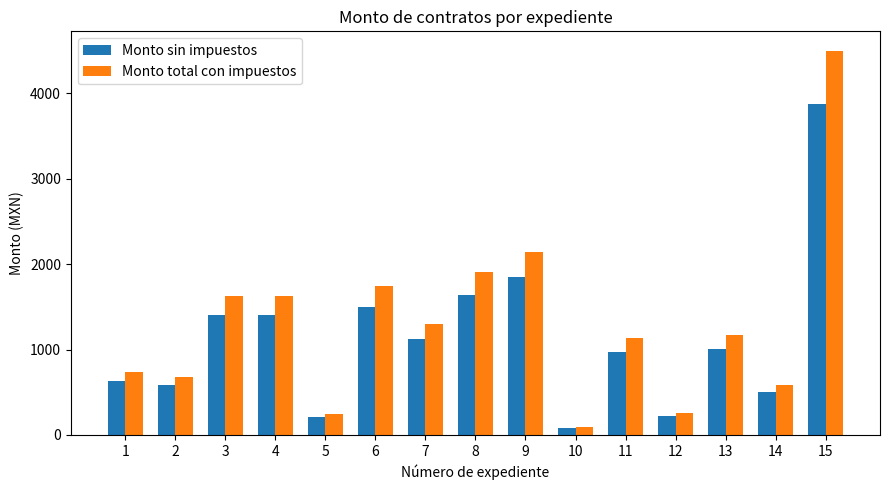

The Monto sin impuestos series shows 1843.9 at 9. True or false?

True